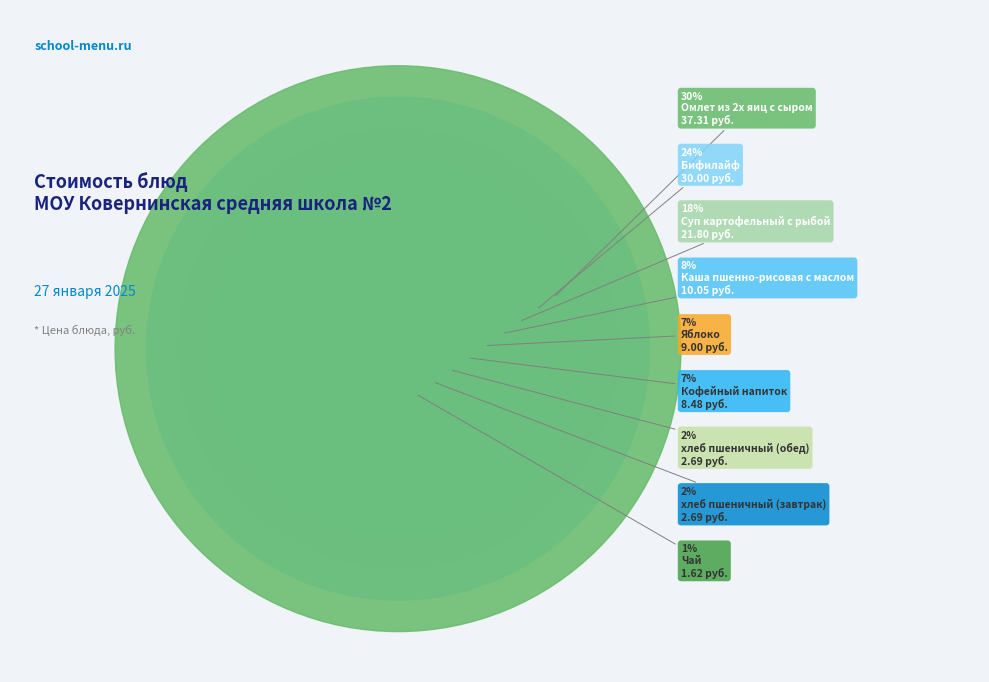

Rank the categories by value from lowest to highest.

Чай, хлеб пшеничный (завтрак), хлеб пшеничный (обед), Кофейный напиток, Яблоко, Каша пшенно-рисовая с маслом, Суп картофельный с рыбой, Бифилайф, Омлет из 2х яиц с сыром